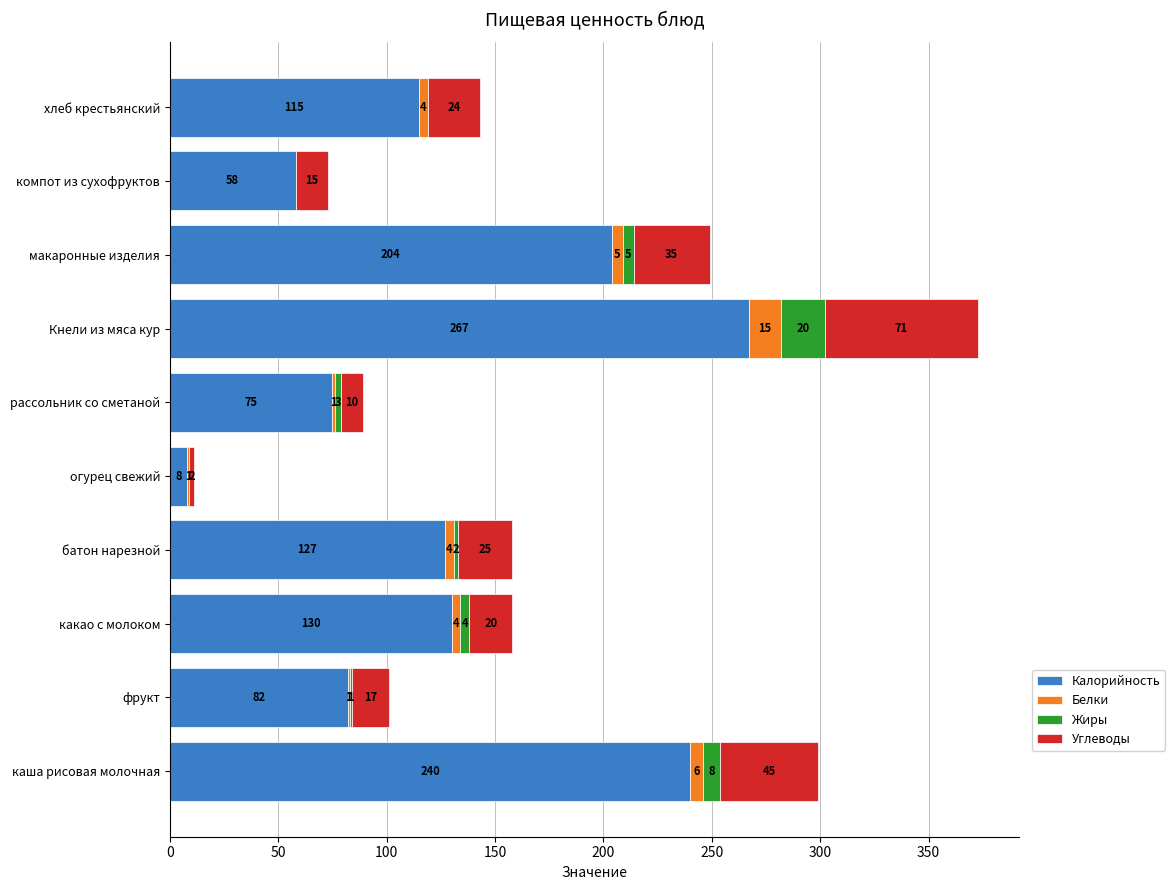

Which category has the highest value in the Калорийность series?

Кнели из мяса кур